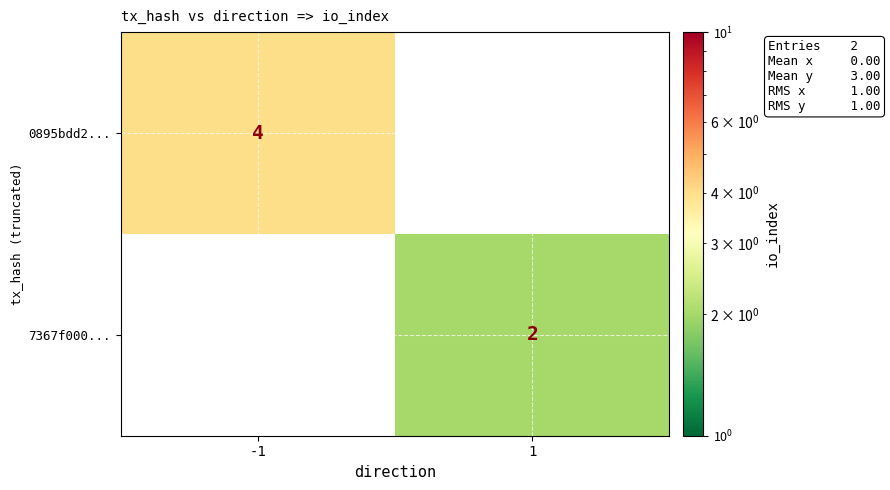

The 7367f000... series shows 2 at 1. True or false?

True